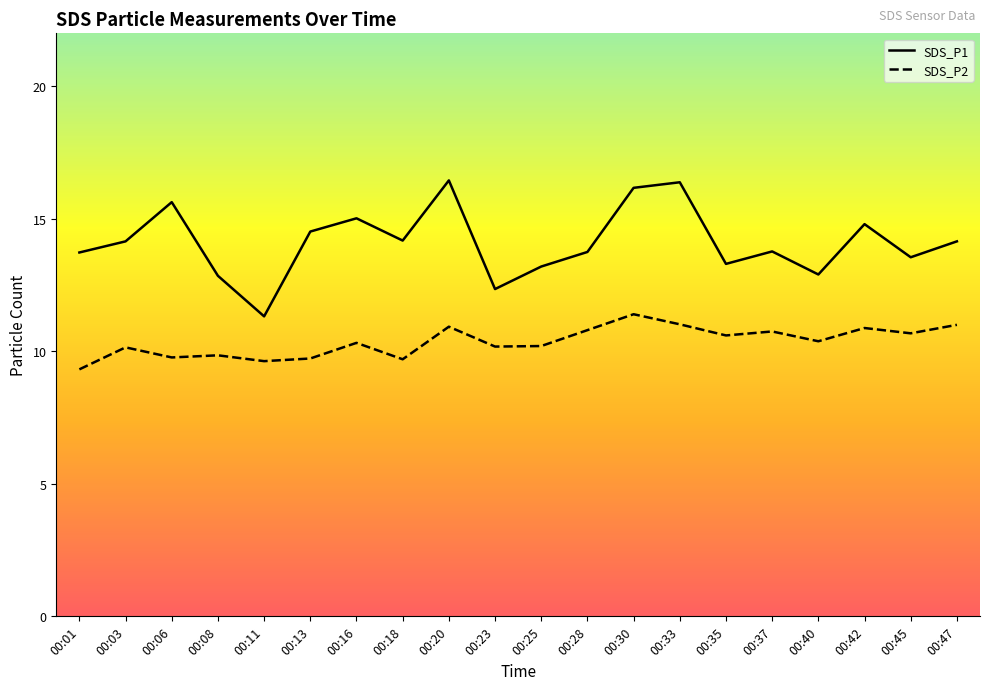

How many values in the SDS_P1 series exceed 14?

10